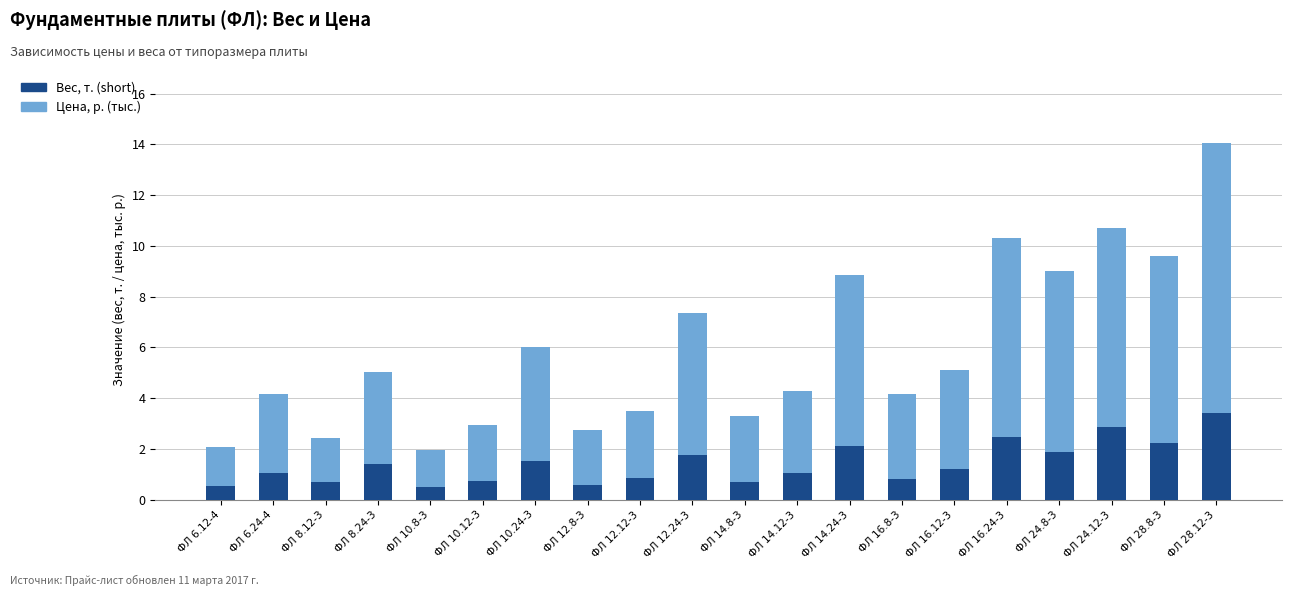

What is the difference between the maximum and minimum values in the Вес, т. (short) series?

2.9